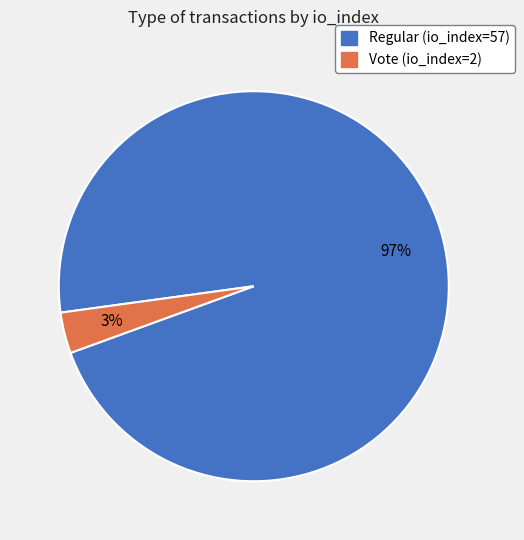

Which slice represents more than half of the pie?

Regular (io_index=57)